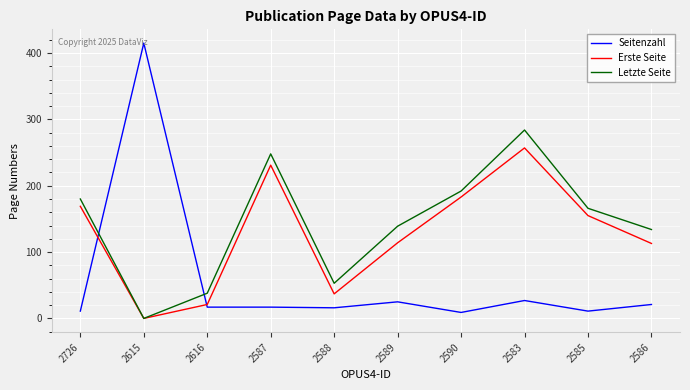

What is the sum of the Letzte Seite values at 2585 and 2726?

346